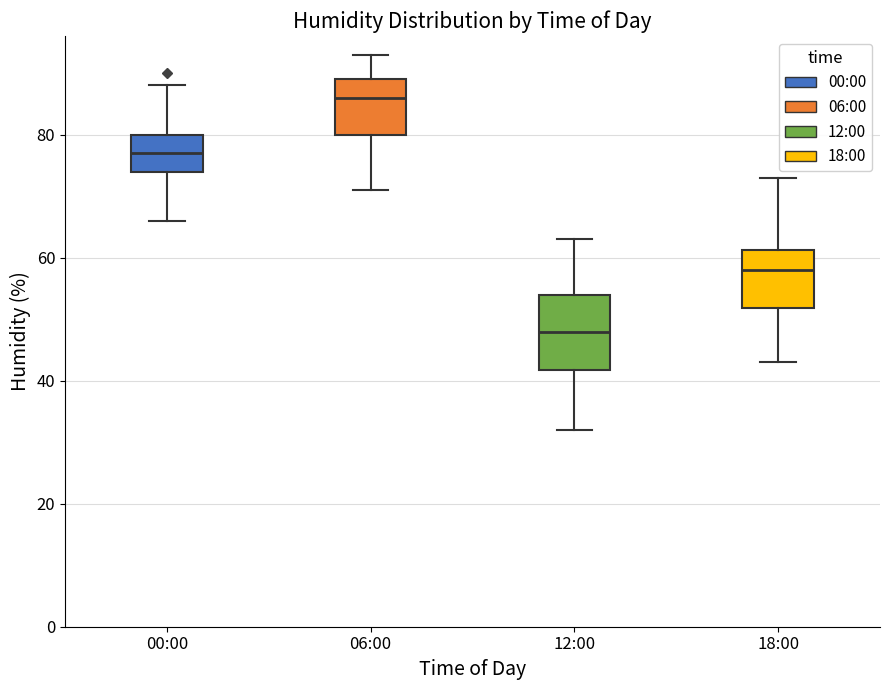

Which box is the tallest, from its lower edge to its upper edge?

12:00